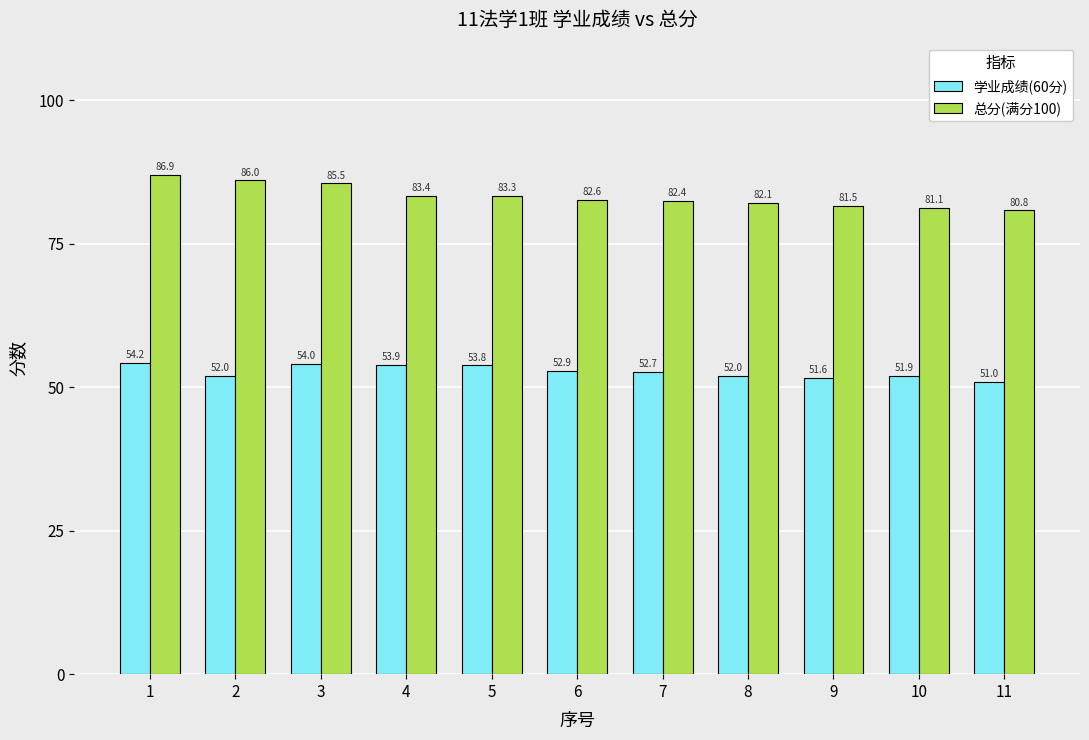

List the series in order of their peak value, lowest first.

学业成绩(60分), 总分(满分100)